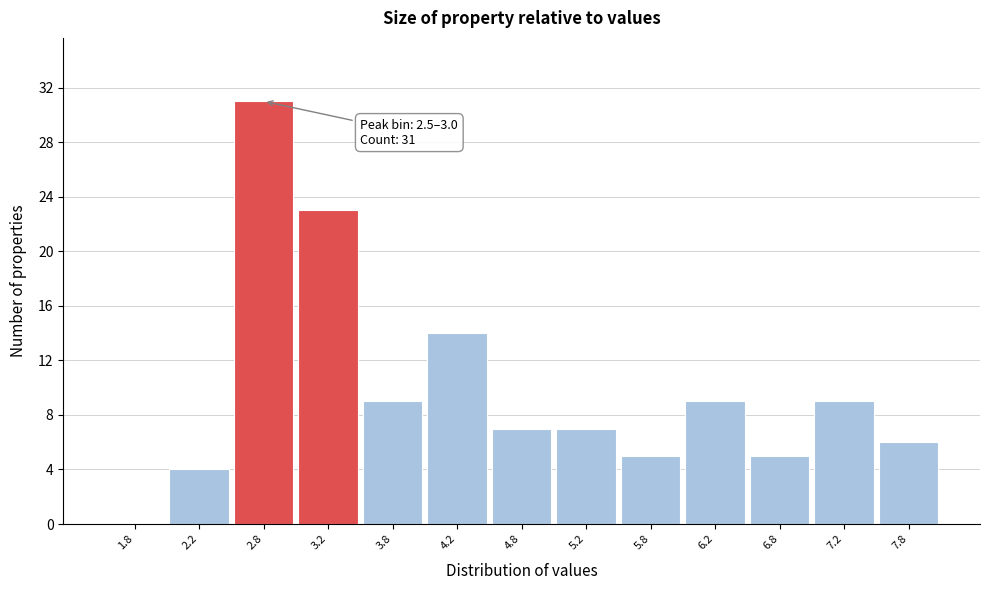

Which range on the x-axis has the tallest bar?

2.5 to 3.0